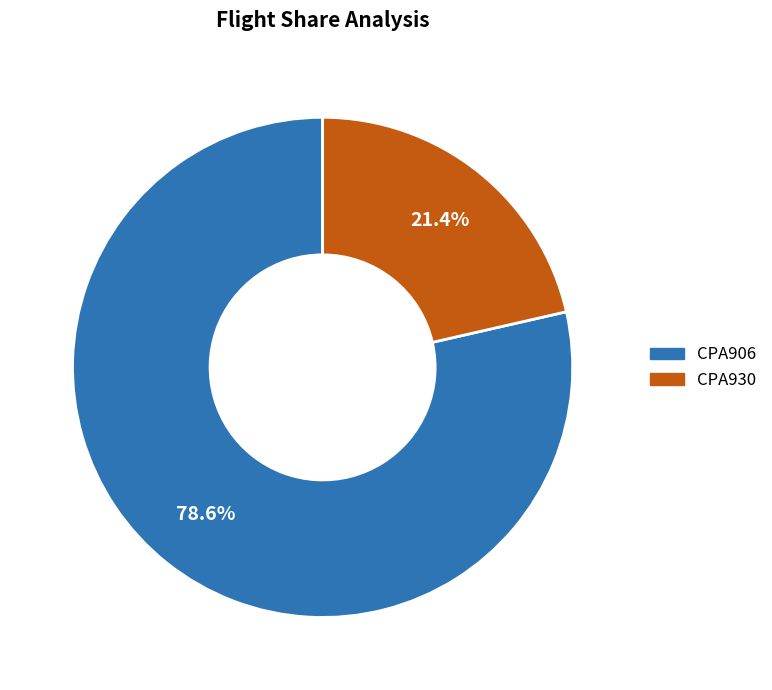

What percentage is the CPA930 slice, to the nearest percent?

21%